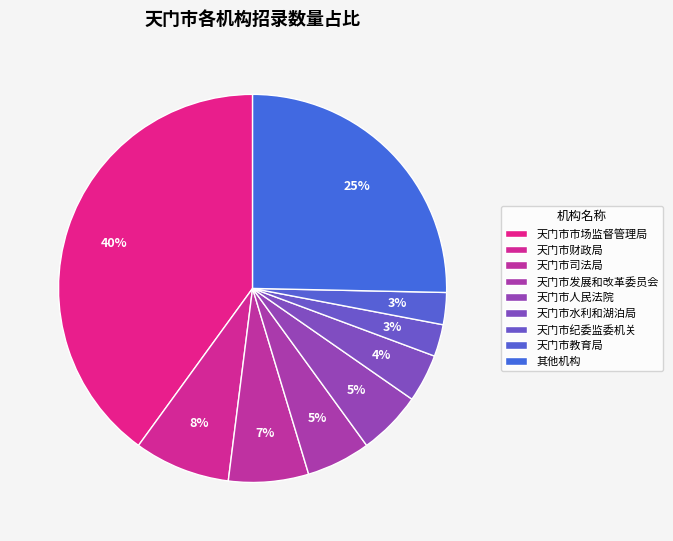

True or false: 天门市人民法院 accounts for 1% of the total.

False